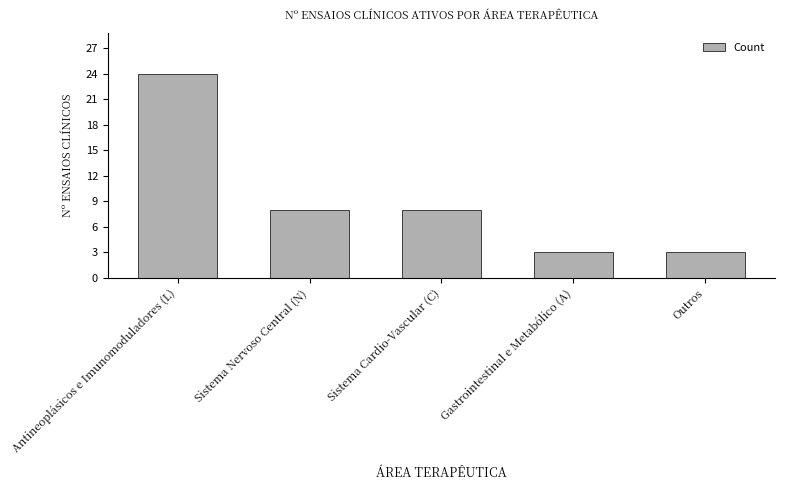

What is the change in value from Sistema Cardio-Vascular (C) to Outros?

-5